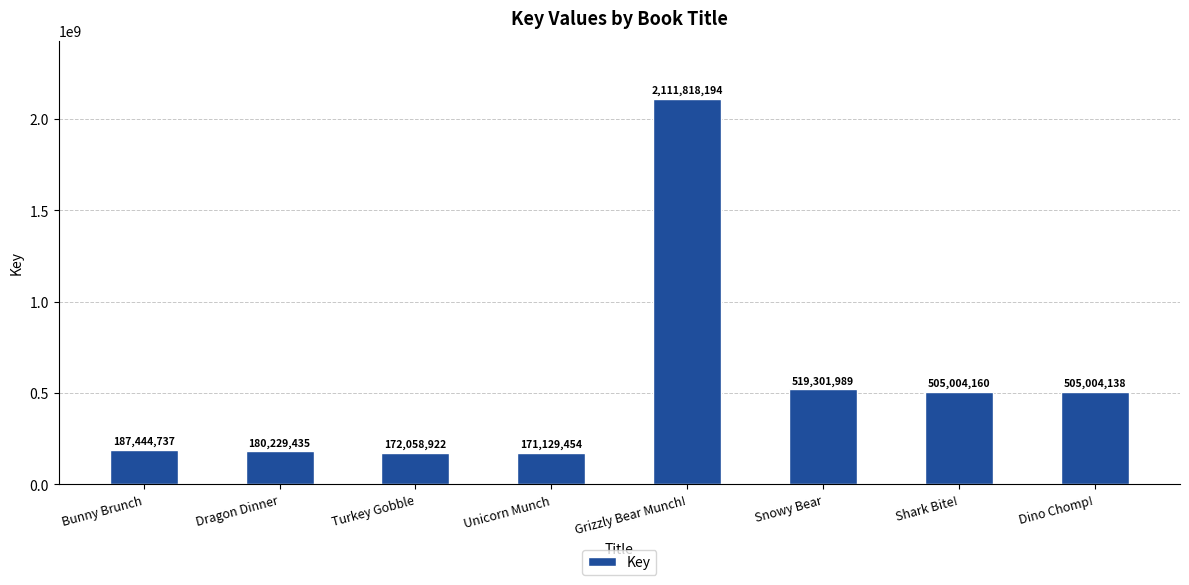

What is the value of the 6th bar from the left?

519301989